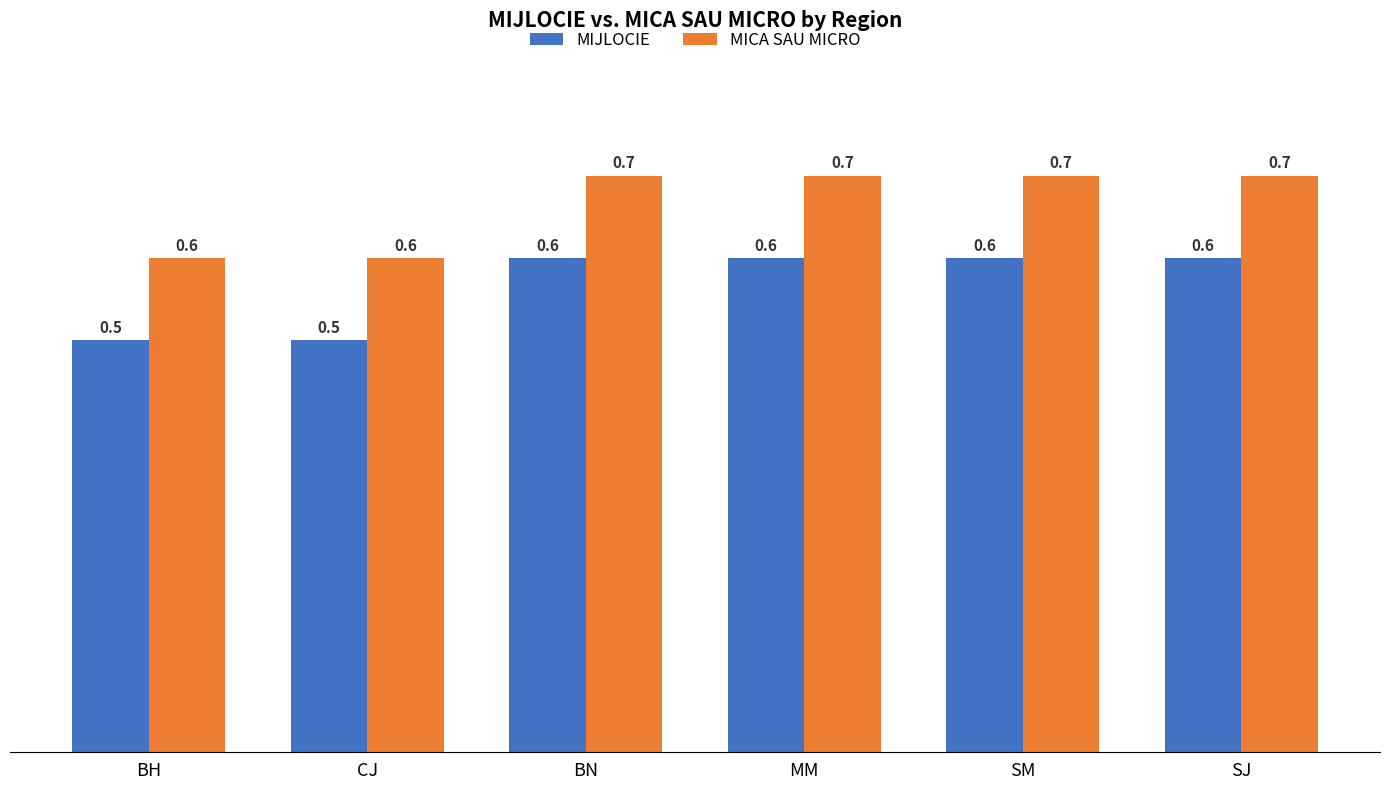

True or false: MICA SAU MICRO has a value of 0.7 at SM.

True